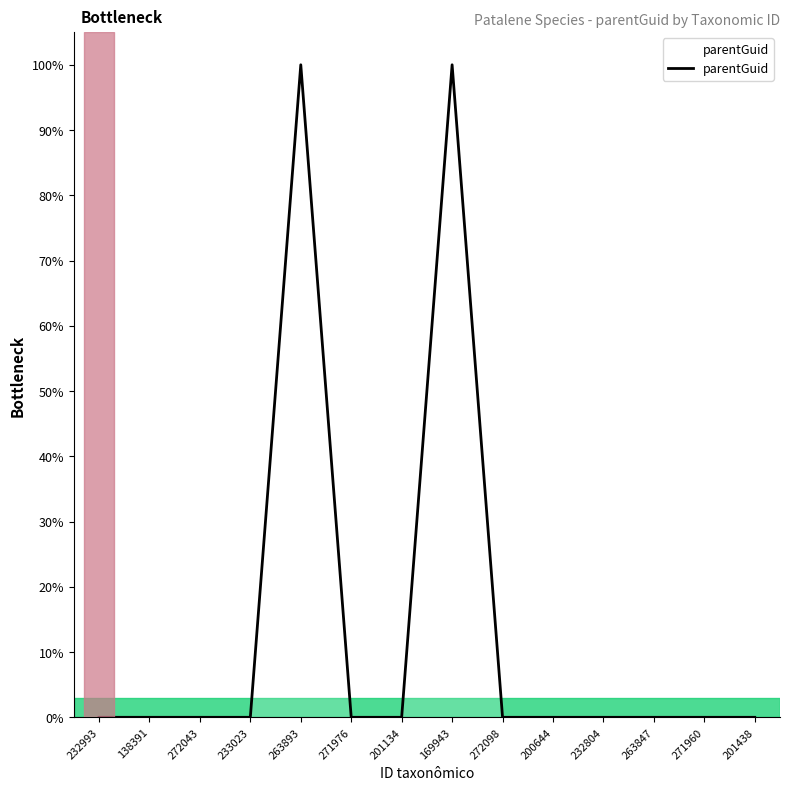

What is the change in value from 201134 to 169943?

+100.0